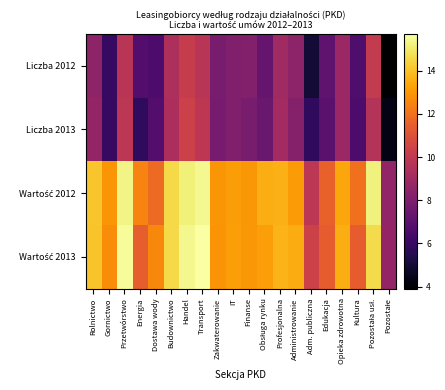

Which has a higher value, Edukacja or Transport?

Transport